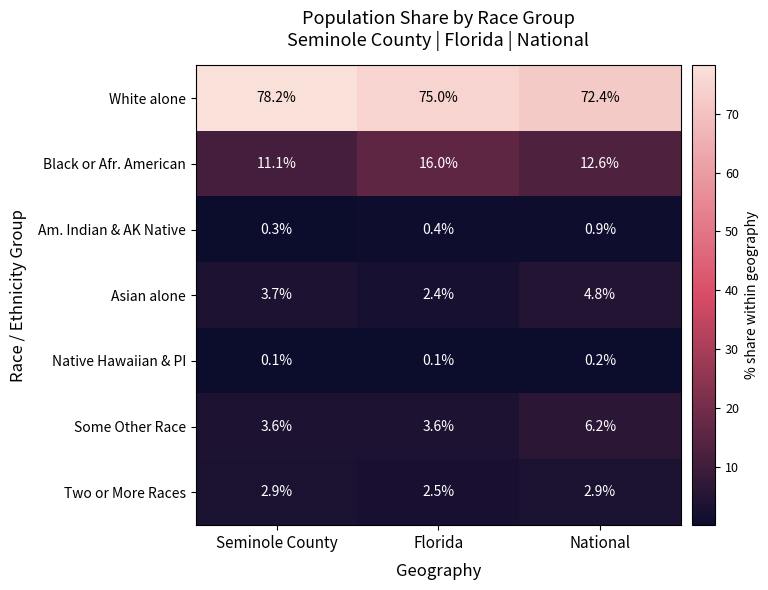

Where is White alone nearest to the value 75?

Florida